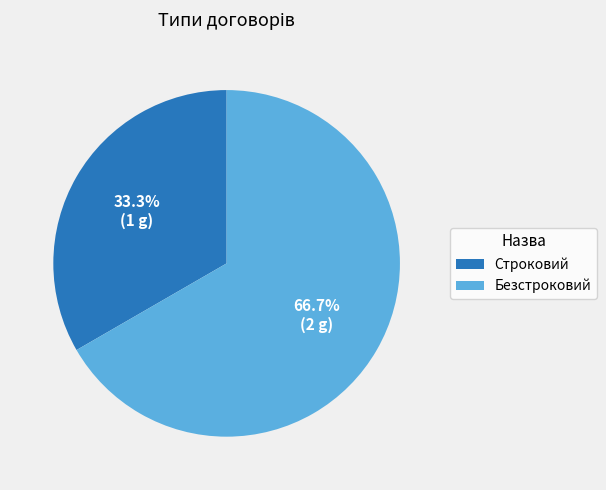

Does any single category account for the majority?

Yes